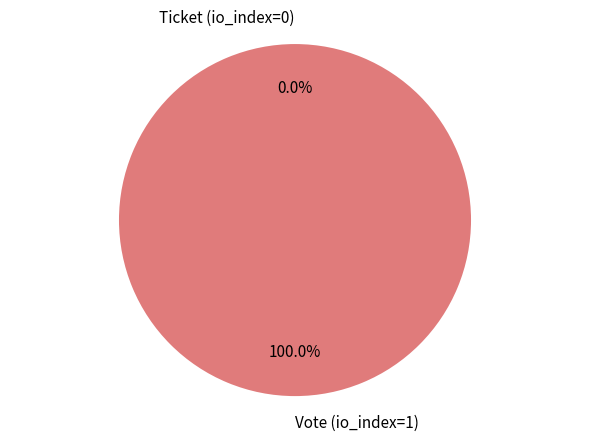

Is there any slice that represents more than half of the pie?

Yes